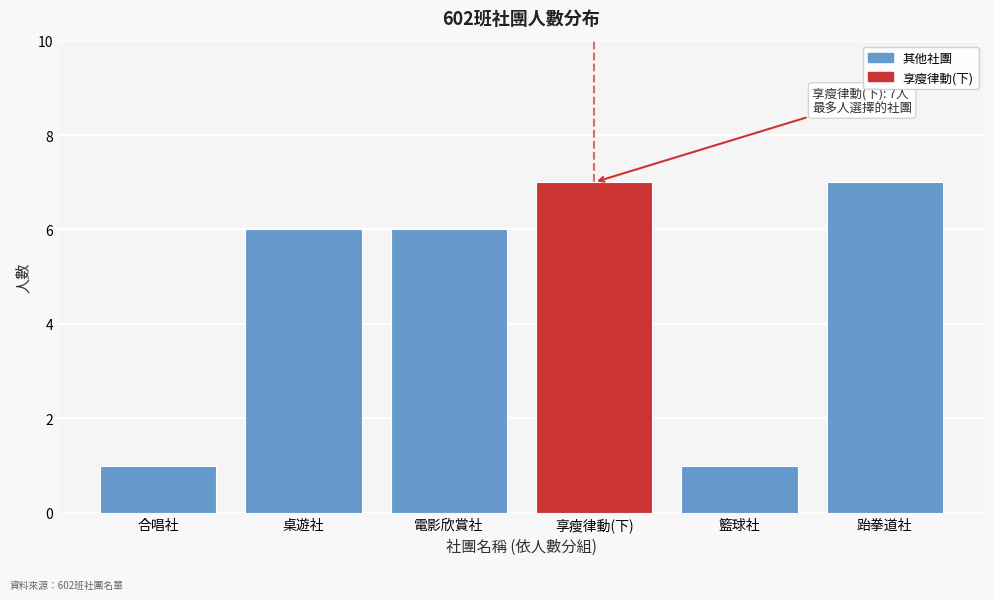

Reading left to right, transcribe all the data shown in this chart.

合唱社=1	桌遊社=6	電影欣賞社=6	享瘦律動(下)=7	籃球社=1	跆拳道社=7